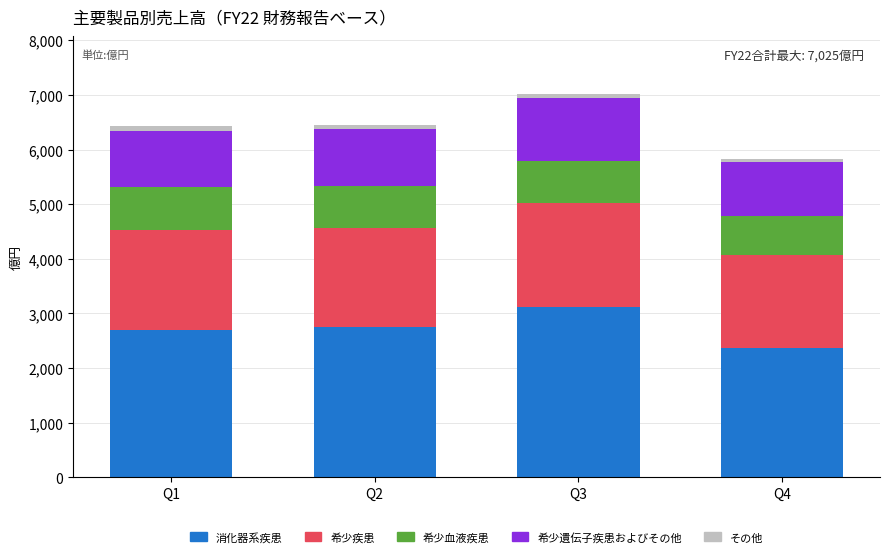

What is the total value across all series at Q3?

7025